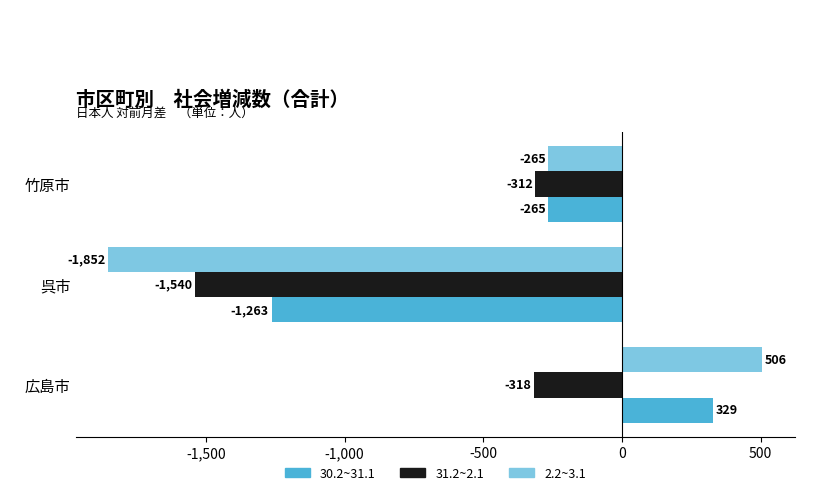

Rank the series by their maximum value, from highest to lowest.

2.2~3.1, 30.2~31.1, 31.2~2.1